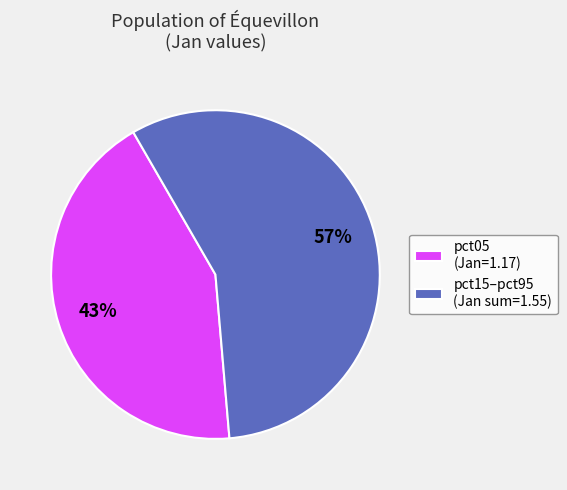

Is there any slice that represents more than half of the pie?

Yes